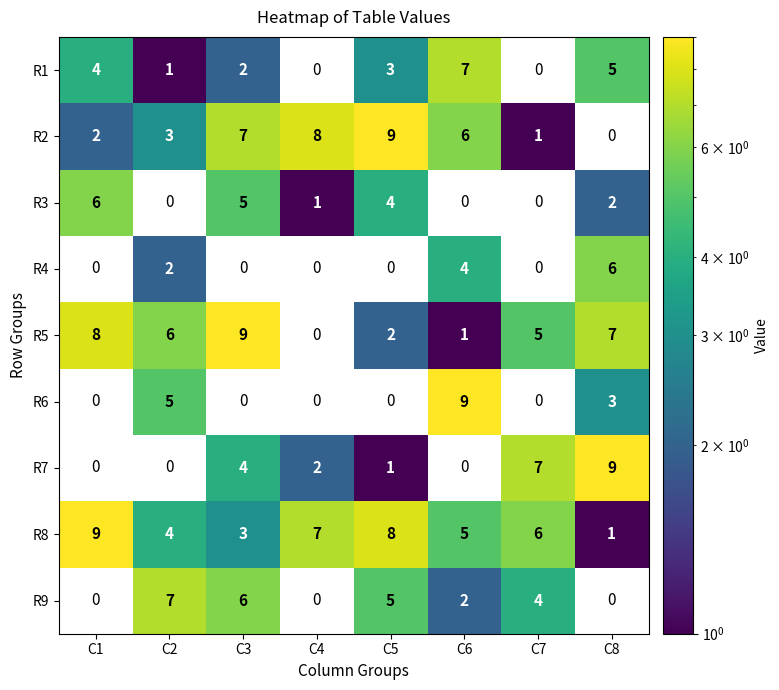

Which category has the highest value in the R8 series?

C1